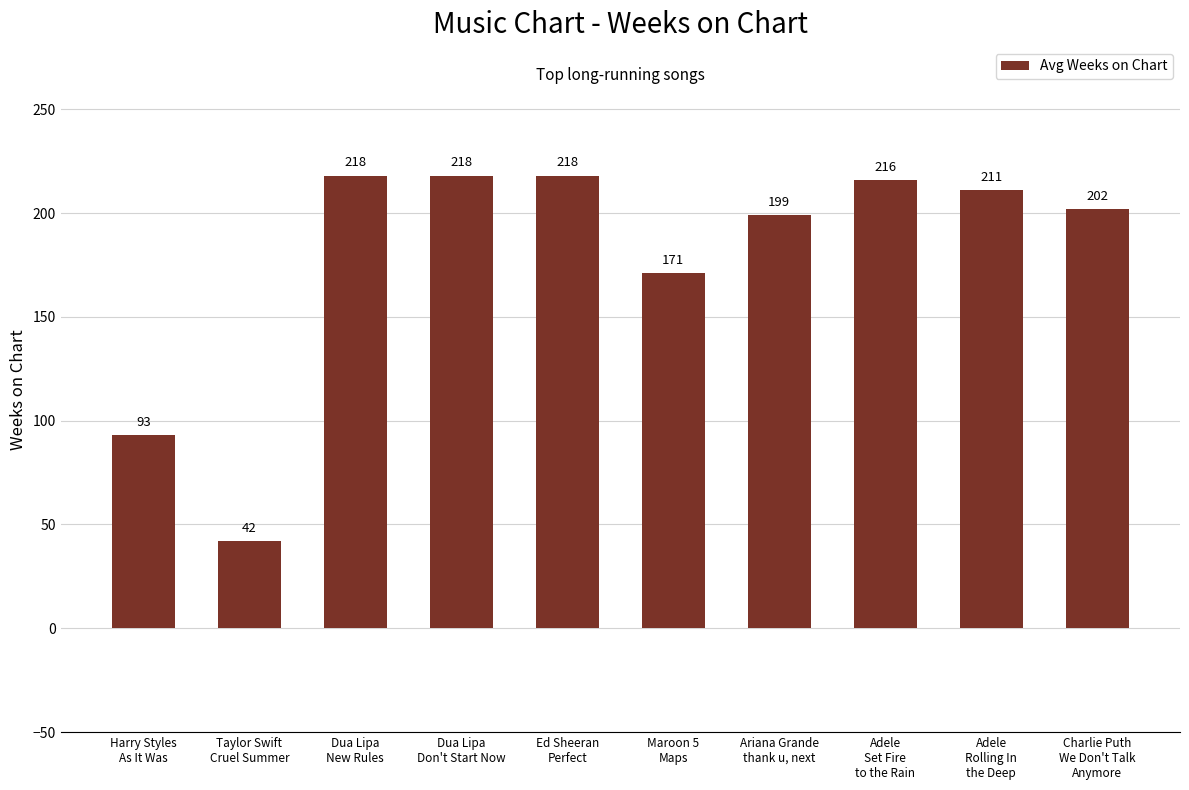

What is the maximum value shown in the chart?

218